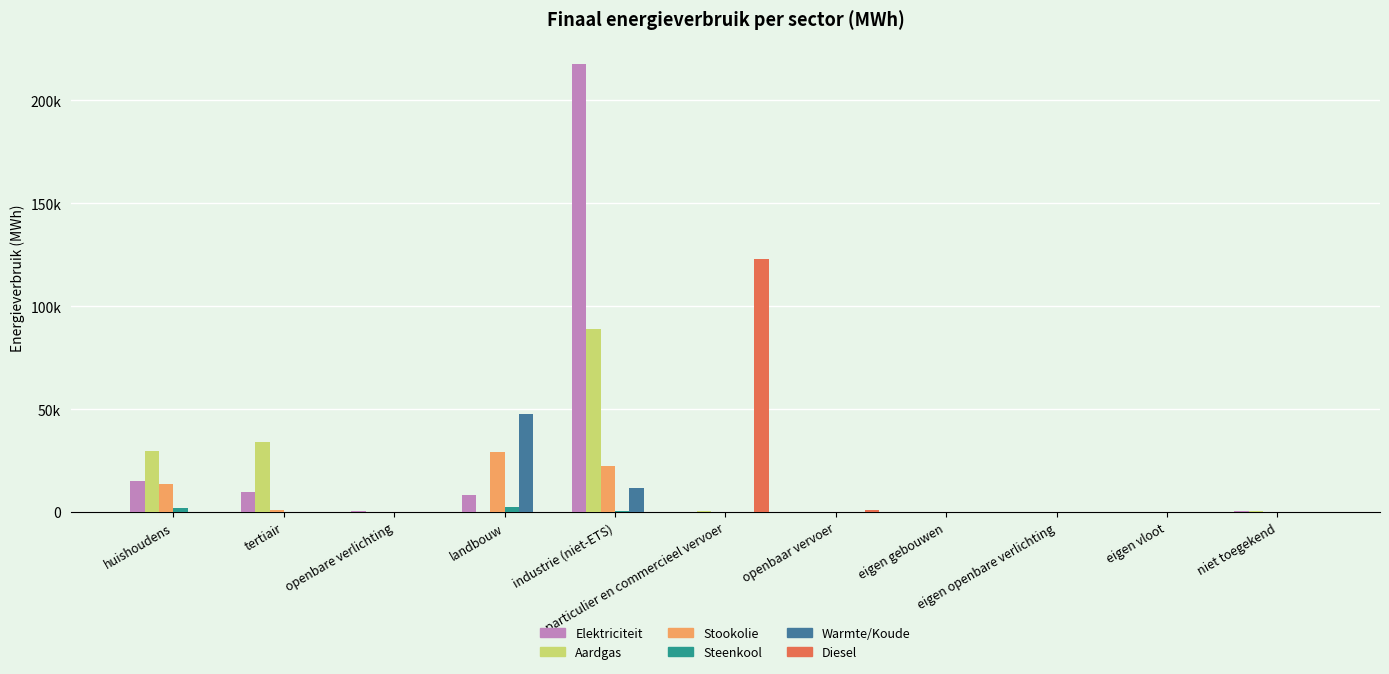

What is the approximate value of Steenkool at huishoudens?

1817.0